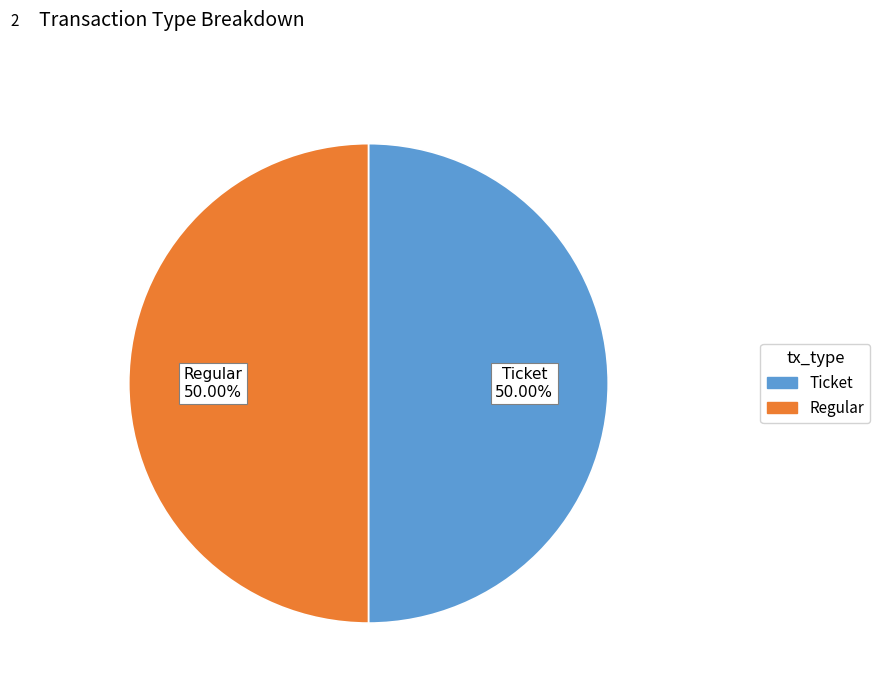

What is the total percentage of Ticket and Regular?

100.0%